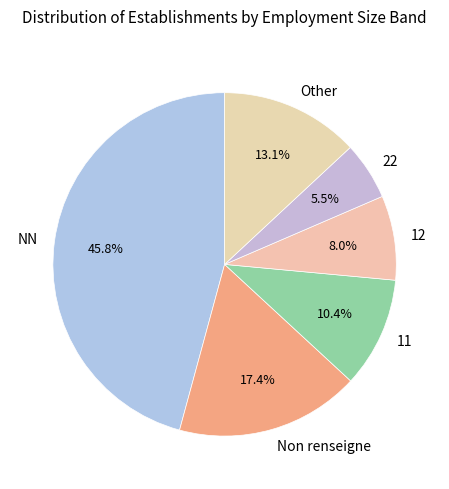

How many segments does this pie chart have?

6